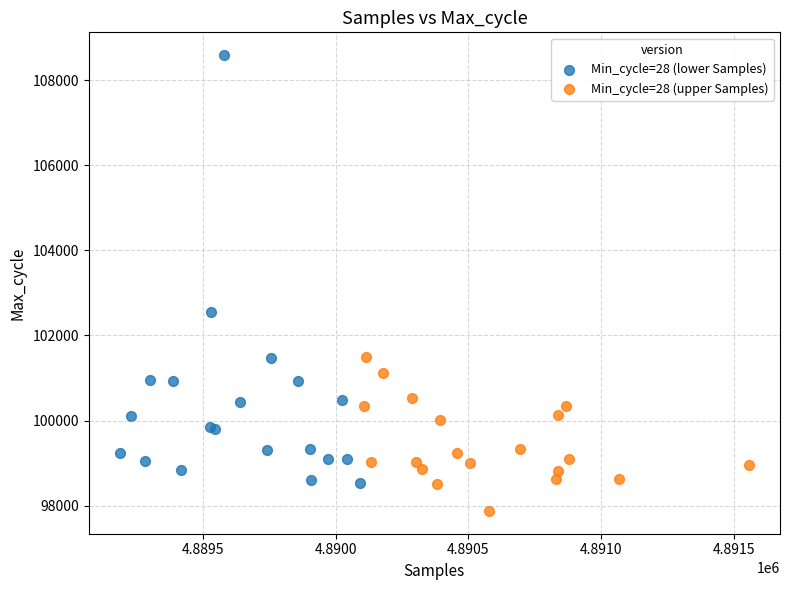

Which series contains the highest Y value?

Min_cycle=28 (lower Samples)